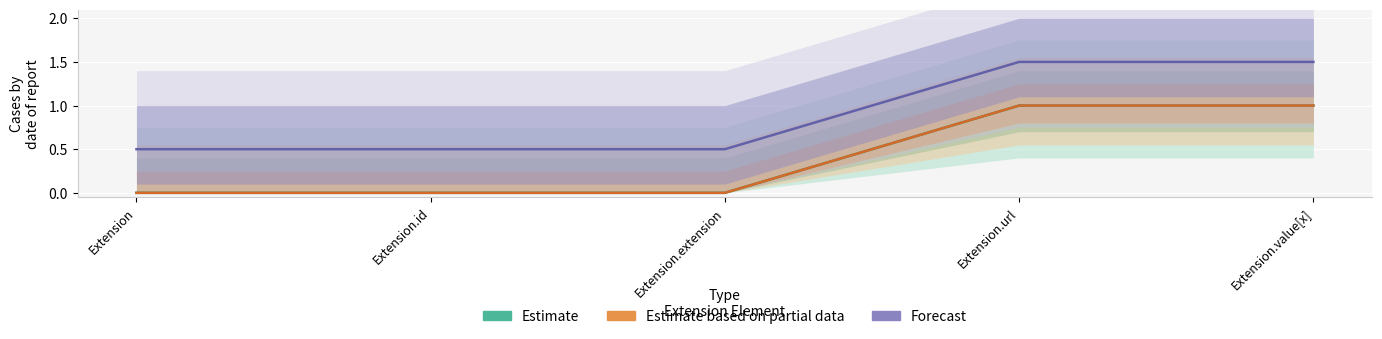

What are all the series names shown in the legend?

Estimate, Estimate based on partial data, Forecast